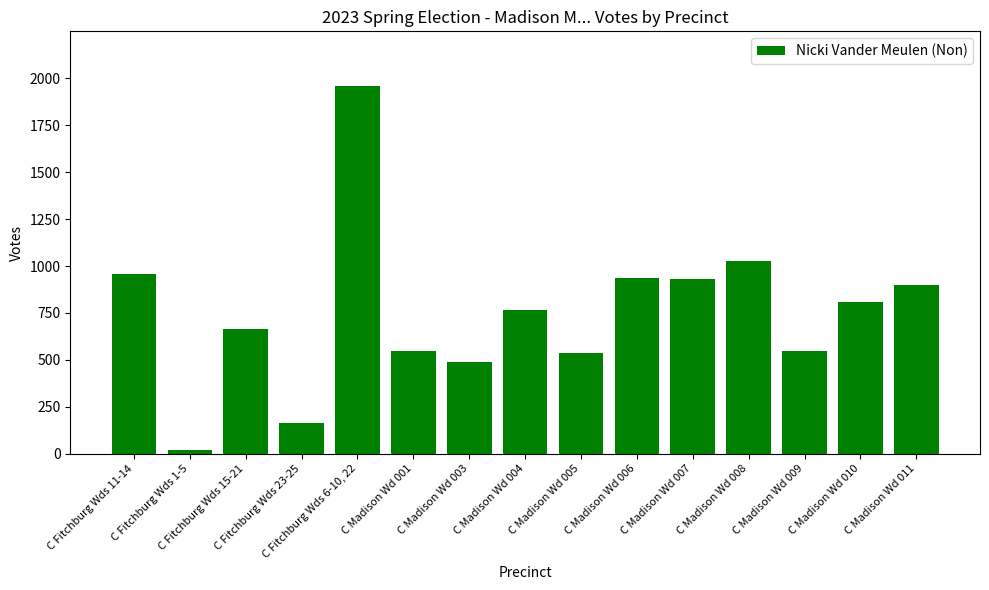

What is the difference between the second highest and minimum values?

1006